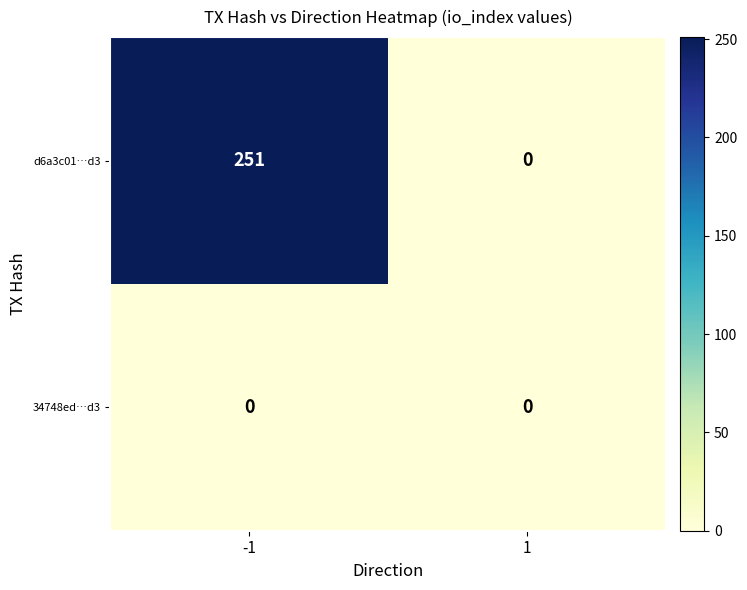

At which category is the sum across all series the highest?

-1